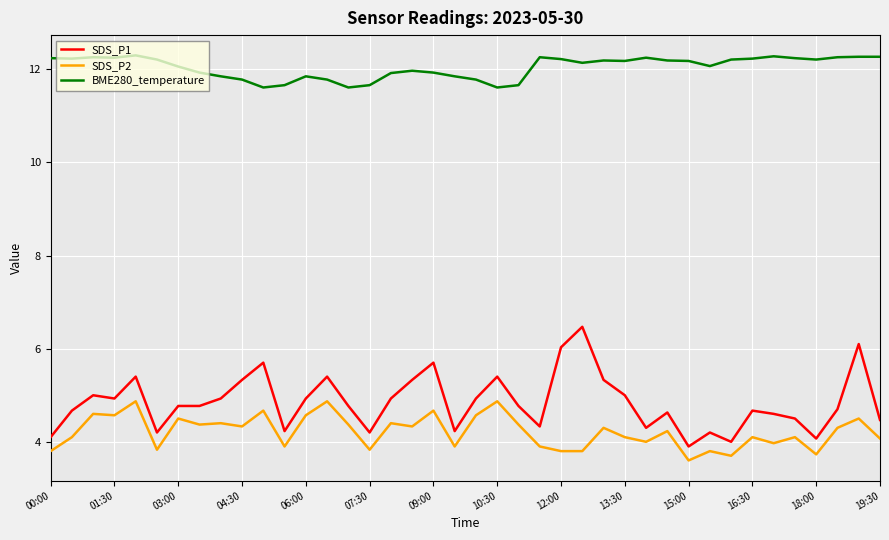

True or false: SDS_P2 and SDS_P1 intersect in this chart.

False